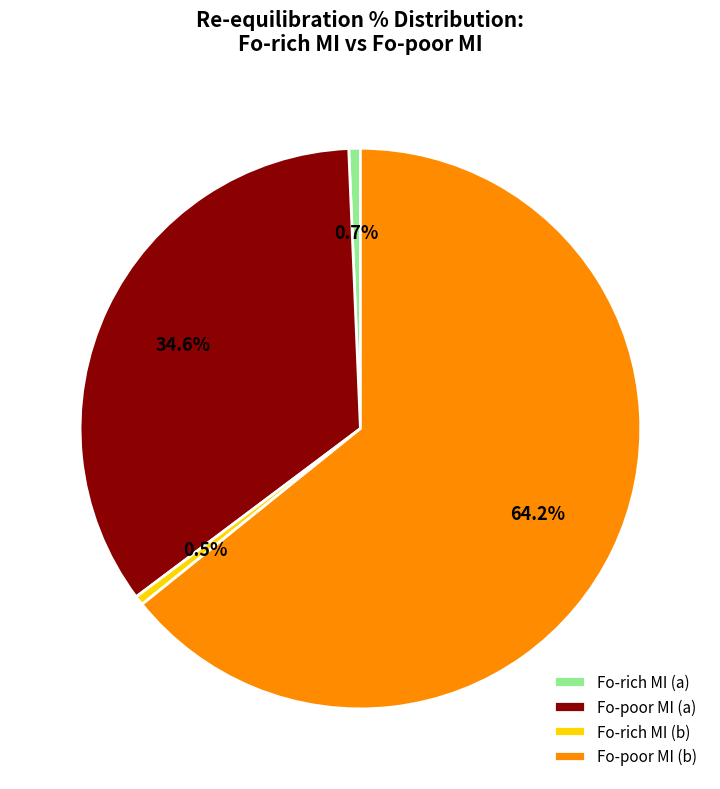

What percentage is NOT represented by Fo-poor MI (a)?

65.4%